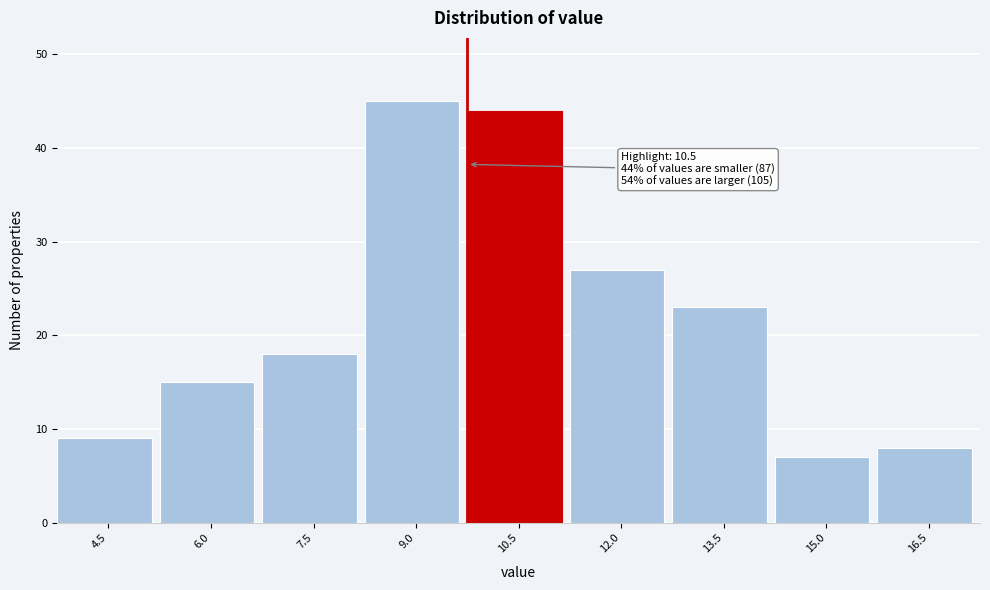

Reading left to right, transcribe all the data shown in this chart.

9	15	18	45	44	27	23	7	8